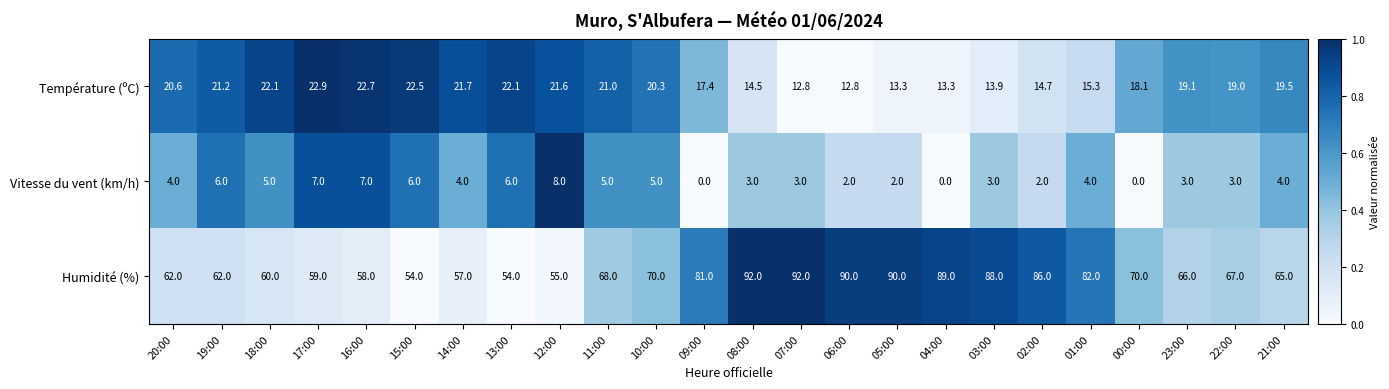

Is it true that Température (ºC) equals 34.2 at 23:00?

False